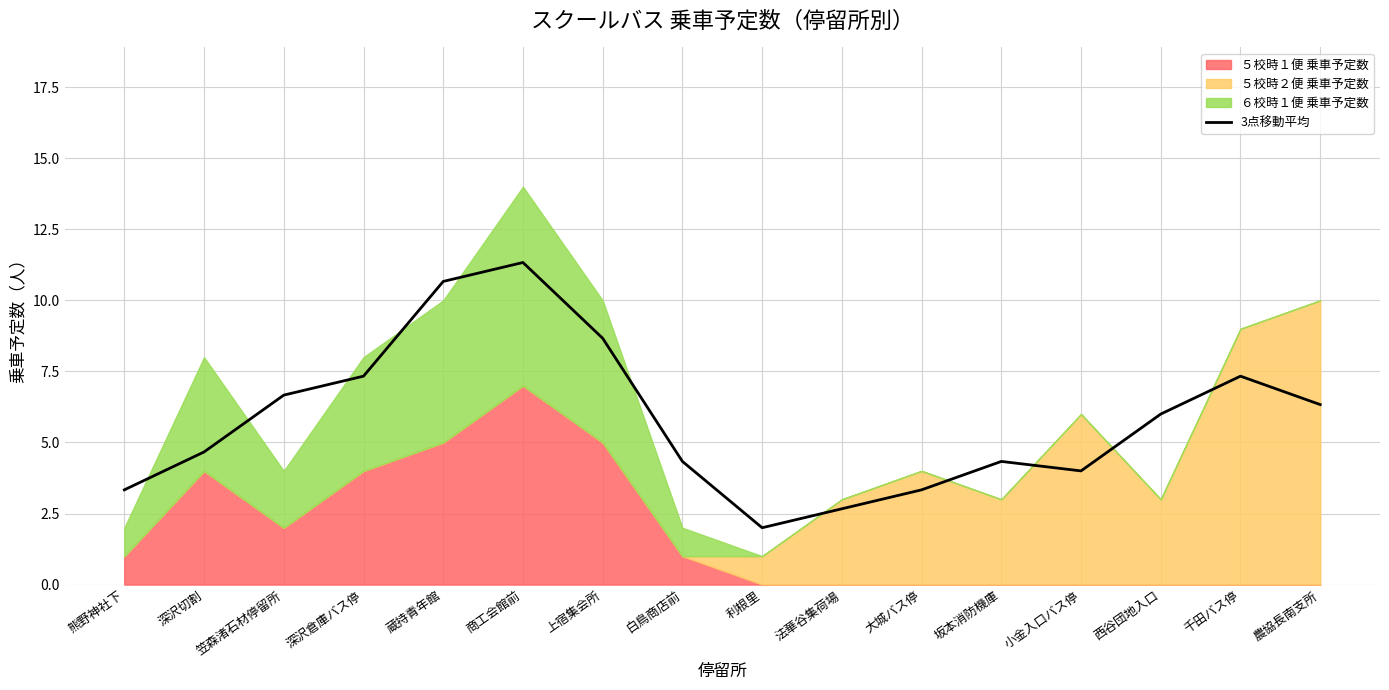

What value does the data have at 小金入口バス停?

4.0